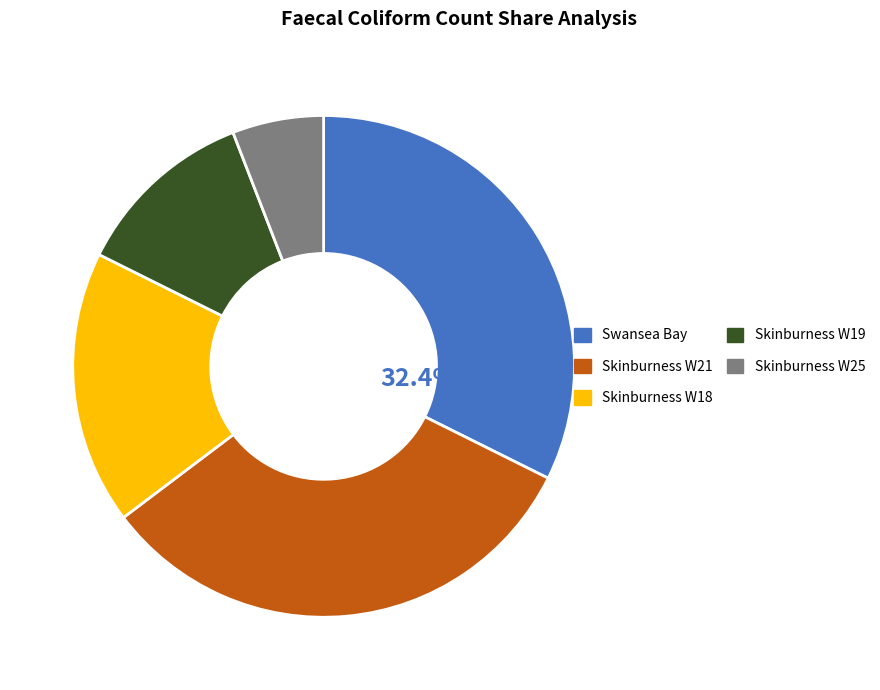

Does Skinburness W21 account for over 50% of the chart?

No